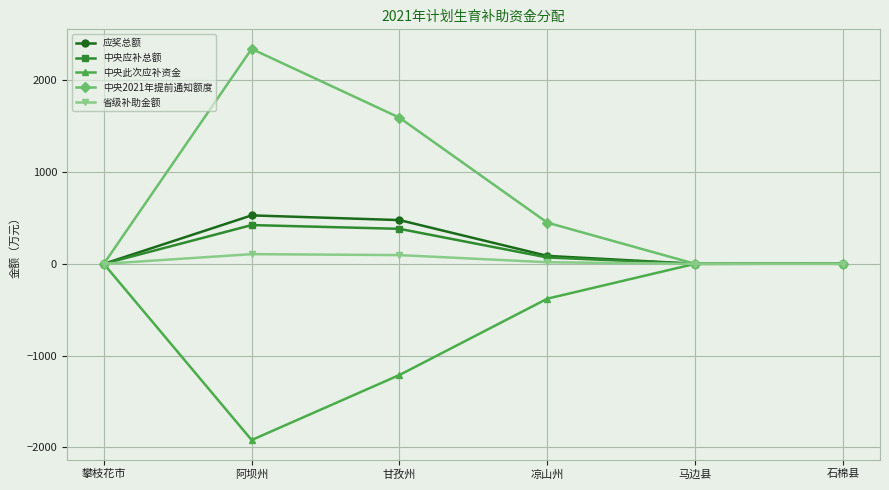

Rank the series by their maximum value, from lowest to highest.

中央此次应补资金, 省级补助金额, 中央应补总额, 应奖总额, 中央2021年提前通知额度